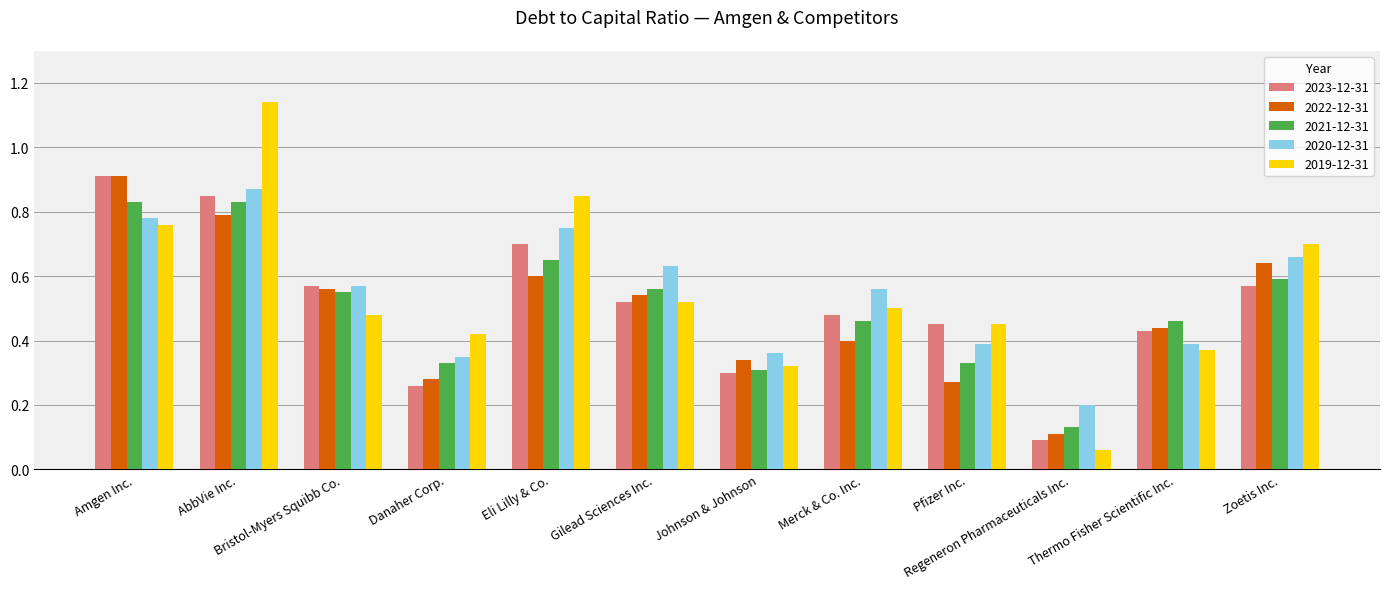

Which series has the widest spread of values?

2019-12-31